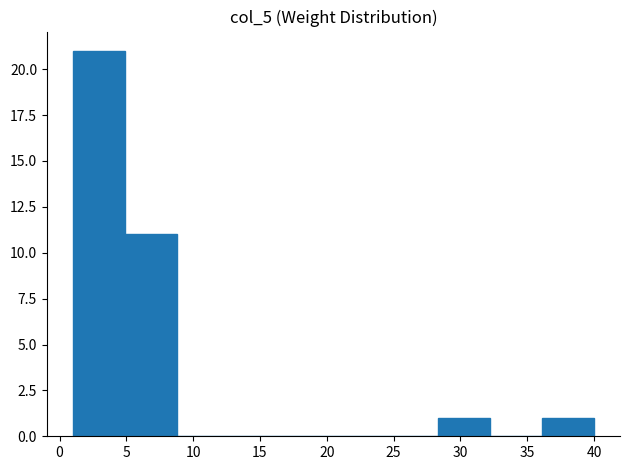

Which range on the x-axis has the tallest bar?

1.0 to 4.9